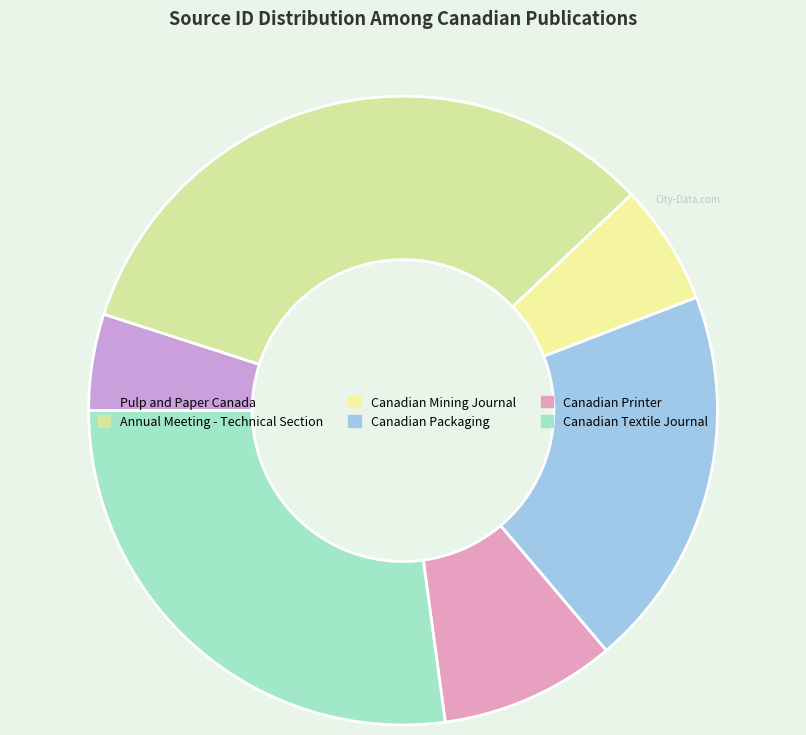

Which has a higher value, Canadian Mining Journal or Canadian Packaging?

Canadian Packaging